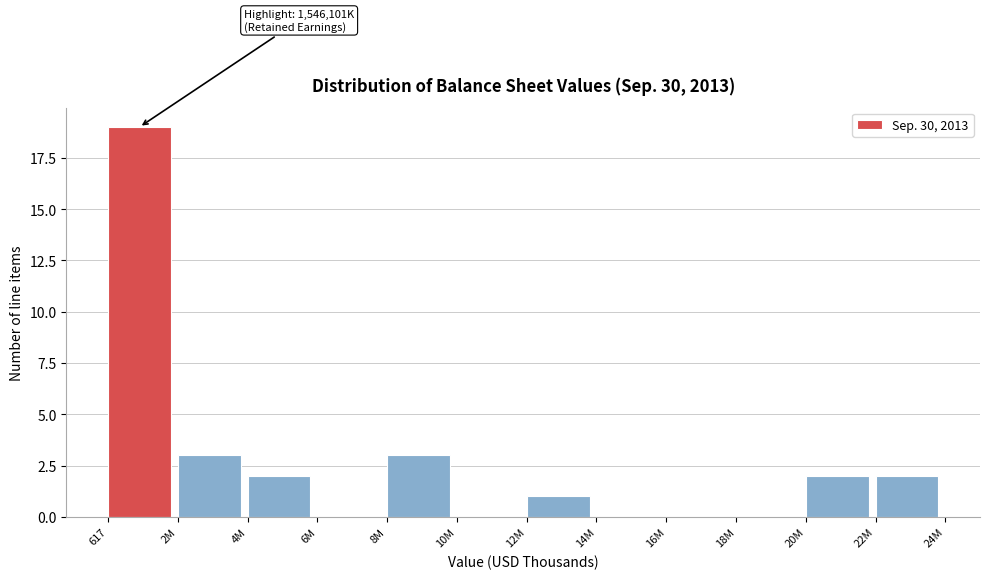

Reading left to right, extract all data points from this chart.

617=19	2M=3	4M=2	6M=0	8M=3	10M=0	12M=1	14M=0	16M=0	18M=0	20M=2	22M=2